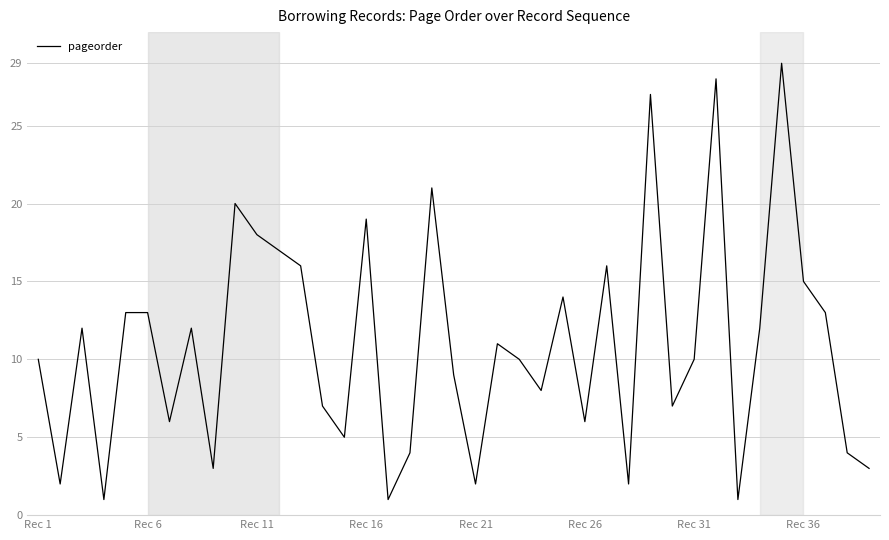

What is the greatest value displayed?

29